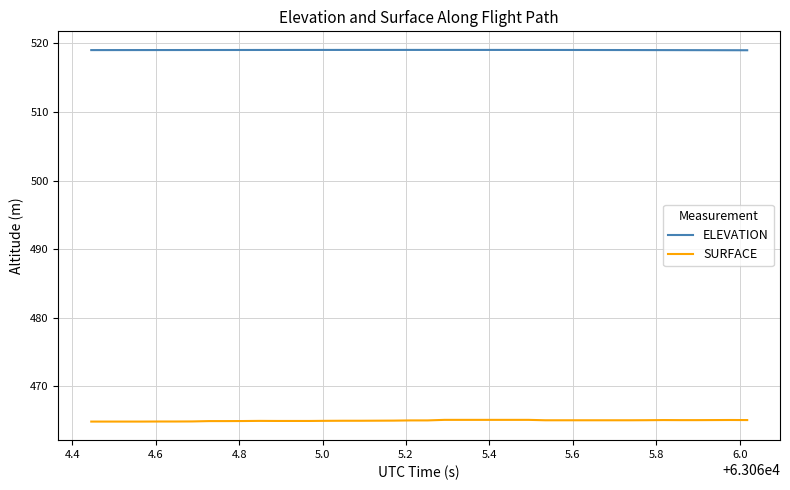

List the series in order of their overall mean, lowest first.

SURFACE, ELEVATION